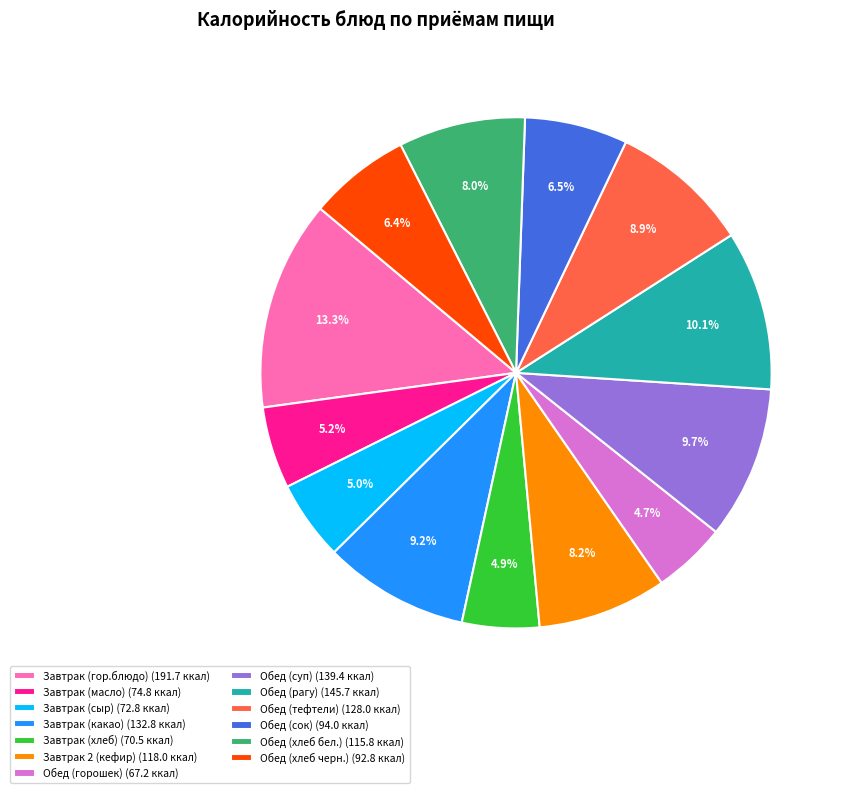

Which has a higher value, Завтрак (хлеб) (70.5 ккал) or Обед (рагу) (145.7 ккал)?

Обед (рагу) (145.7 ккал)